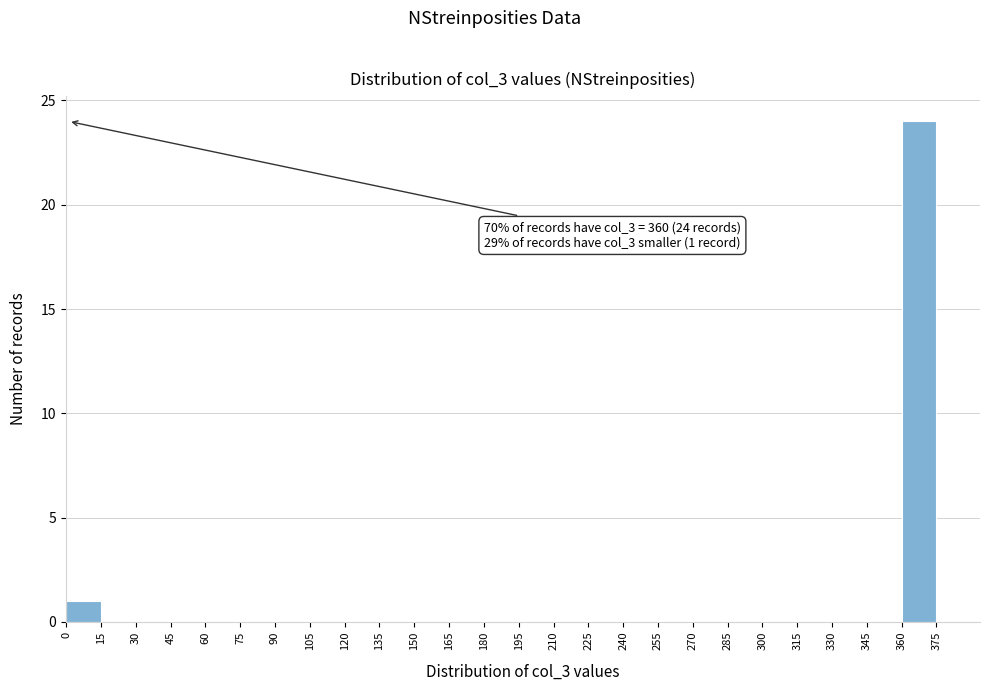

Which range on the x-axis has the tallest bar?

360 to 375